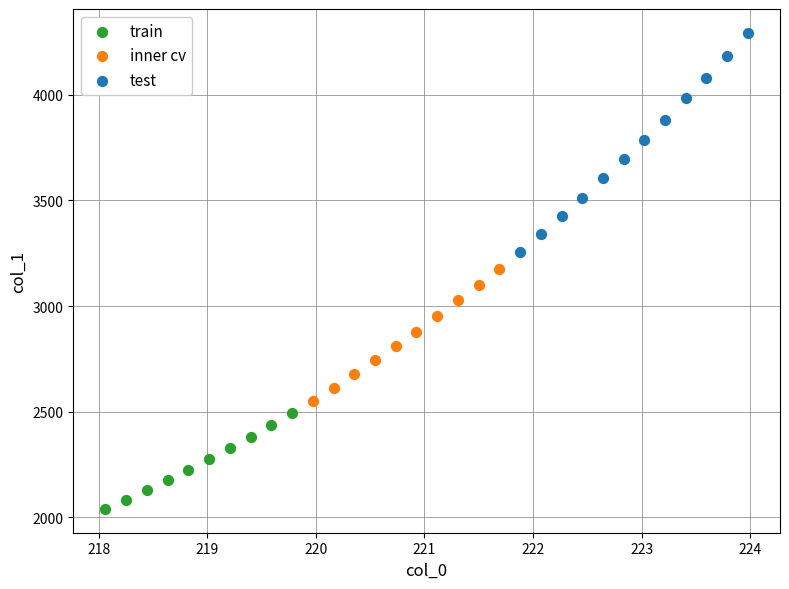

Which series contains the lowest Y value?

train